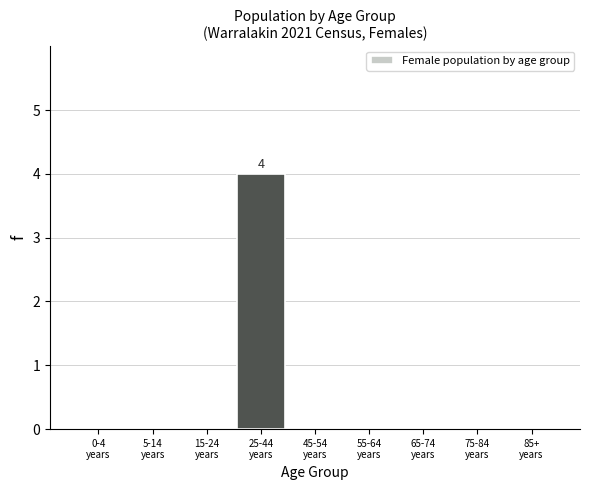

What is the sum of all values?

4